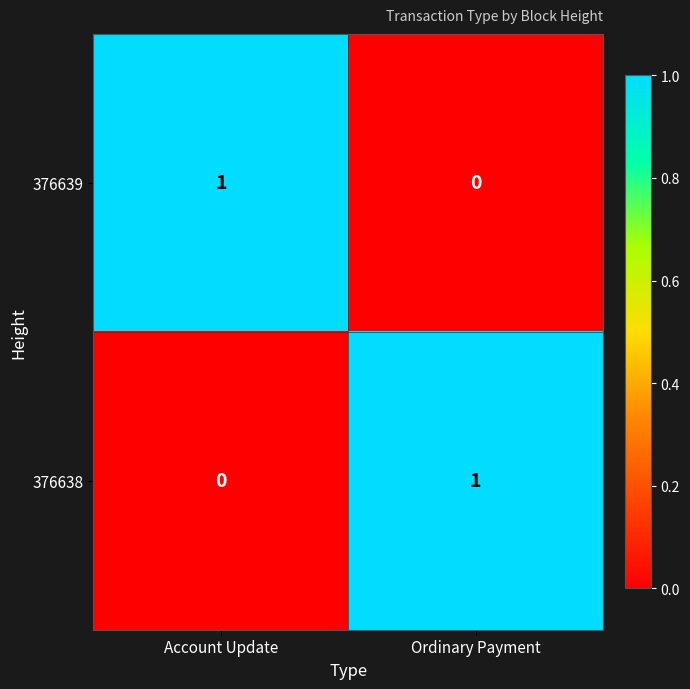

How many categories are shown in the chart?

2